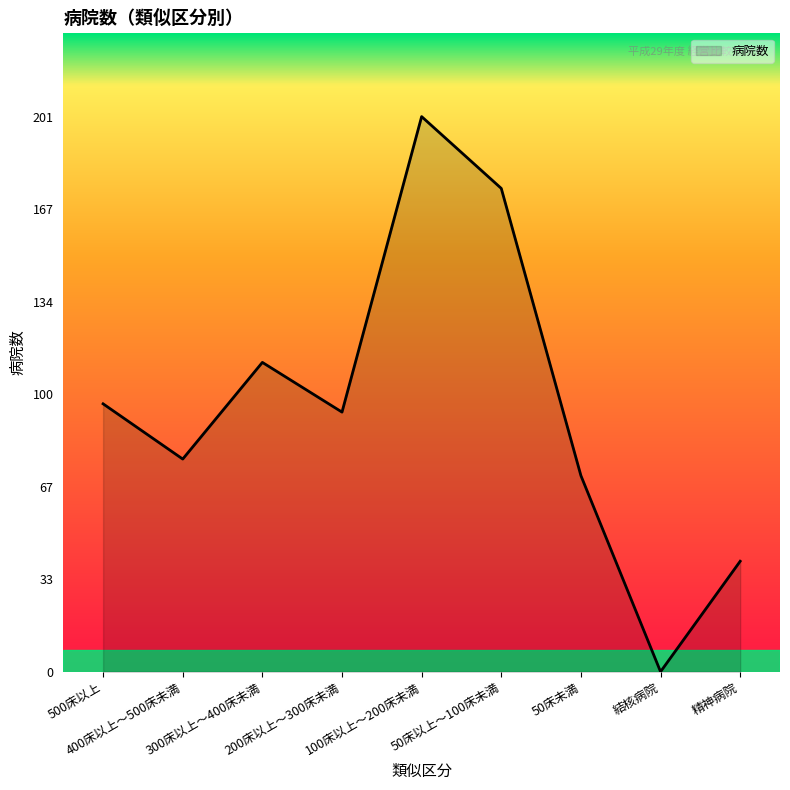

What is the maximum value shown in the chart?

201